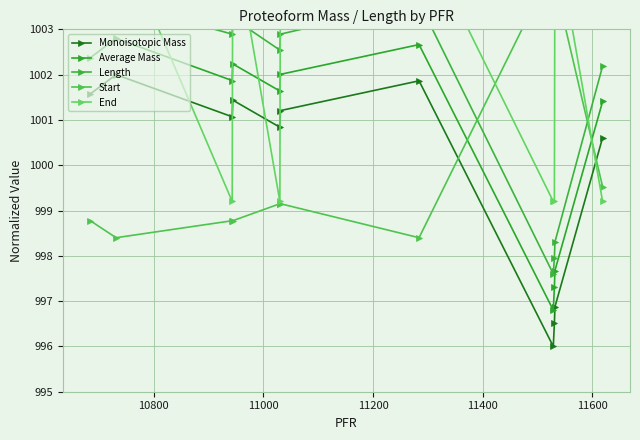

What is the value of the Monoisotopic Mass point at the 6th from the left?

1001.2